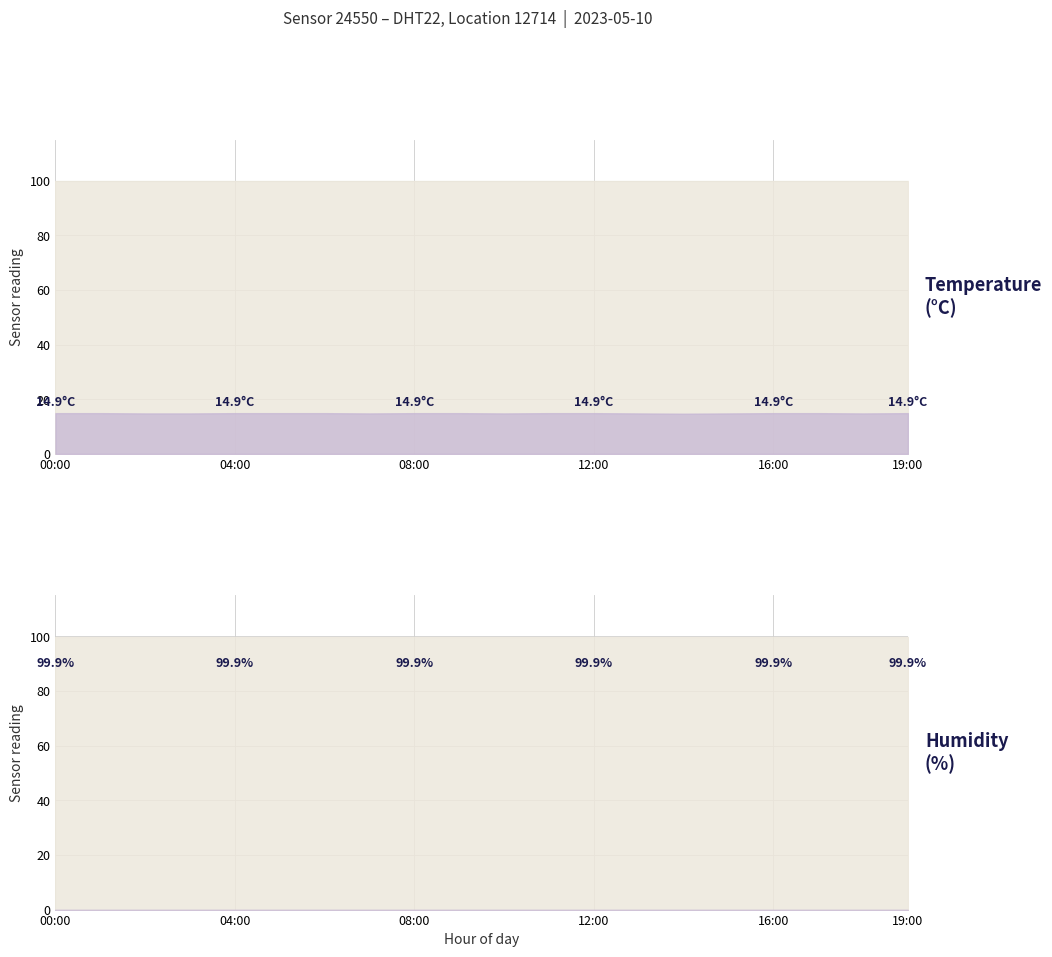

What is the smallest value displayed?

14.7